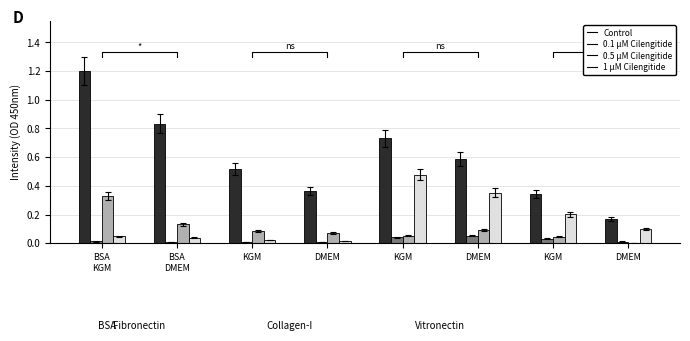

What is the maximum value shown in the chart?

1.2